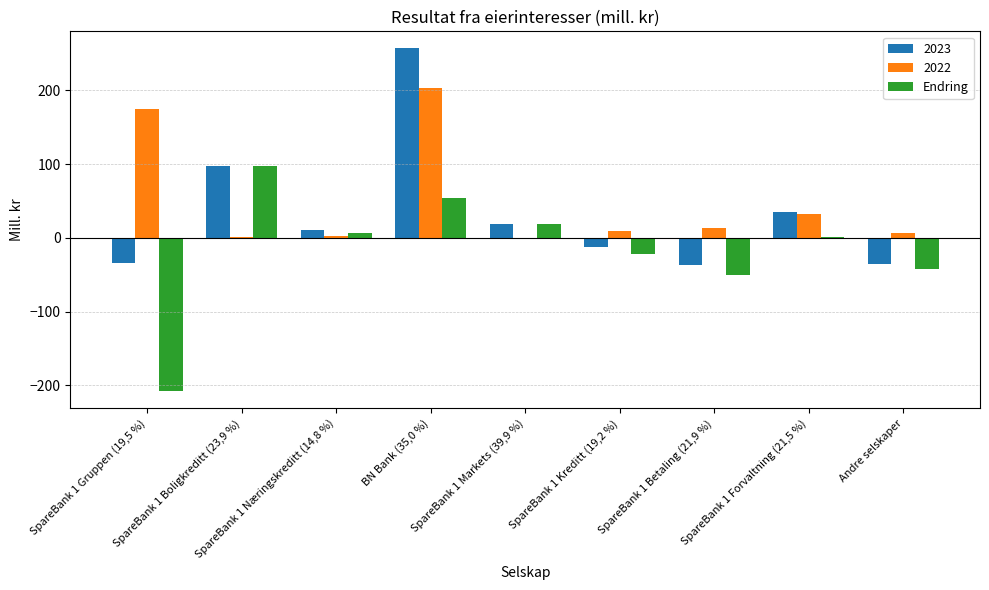

Count the number of data series in this chart.

3